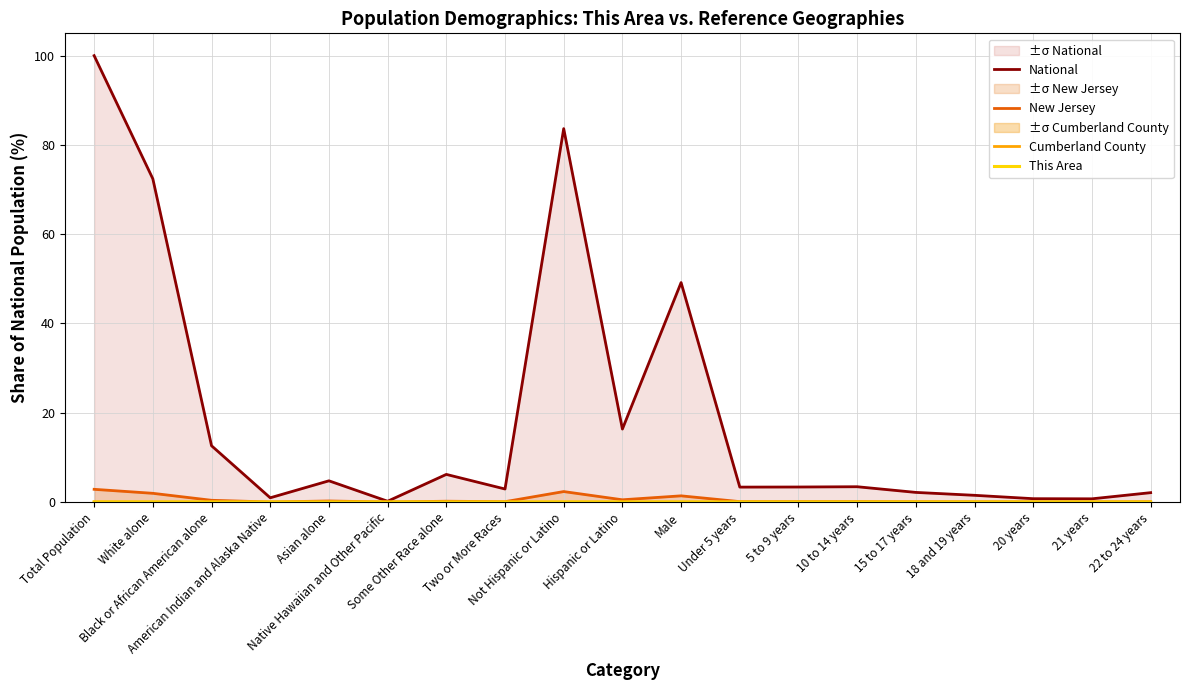

How many interior local valleys does the New Jersey series have?

6